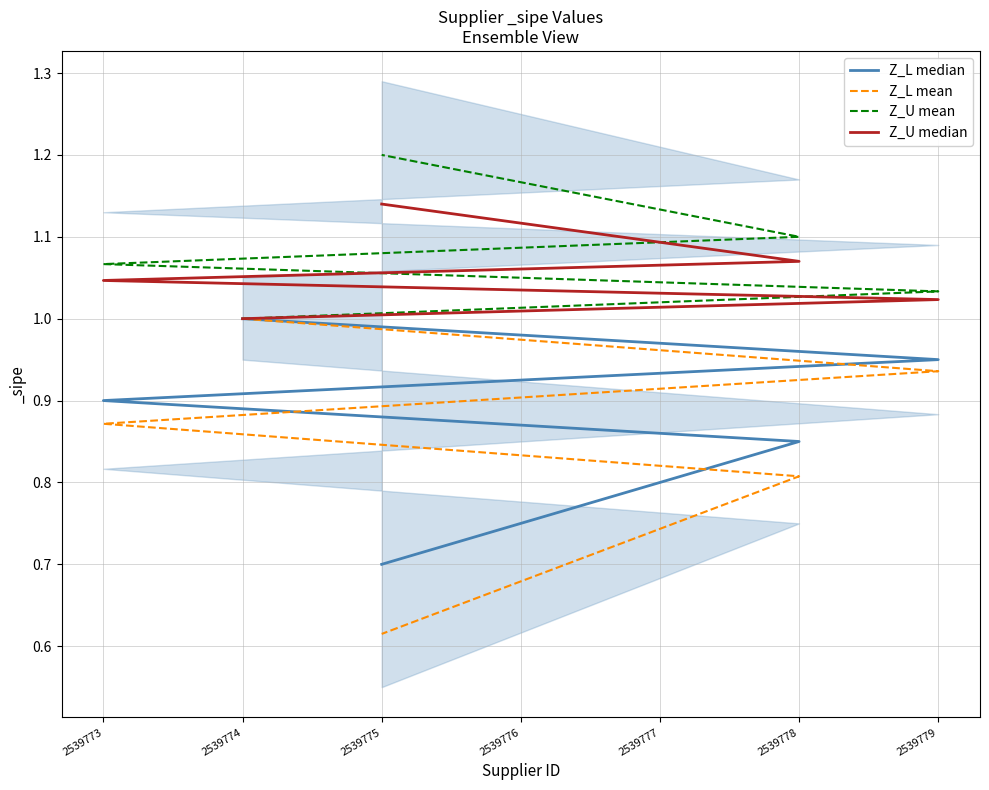

Between 2539778 and 2539775, which series saw the biggest shift?

Z_L mean